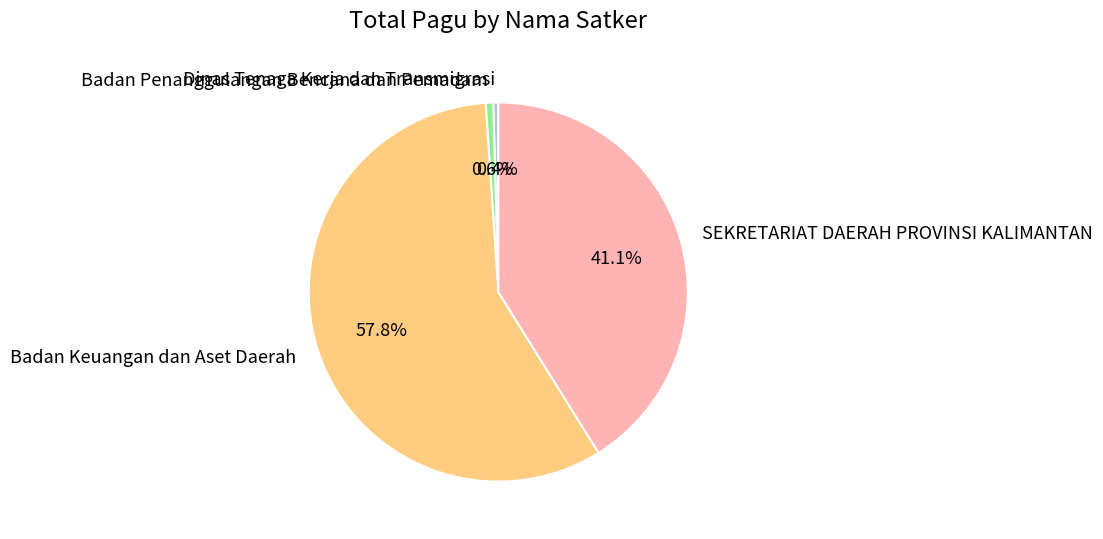

Is the sum of Dinas Tenaga Kerja dan Transmigrasi and Badan Keuangan dan Aset Daerah greater than half?

Yes